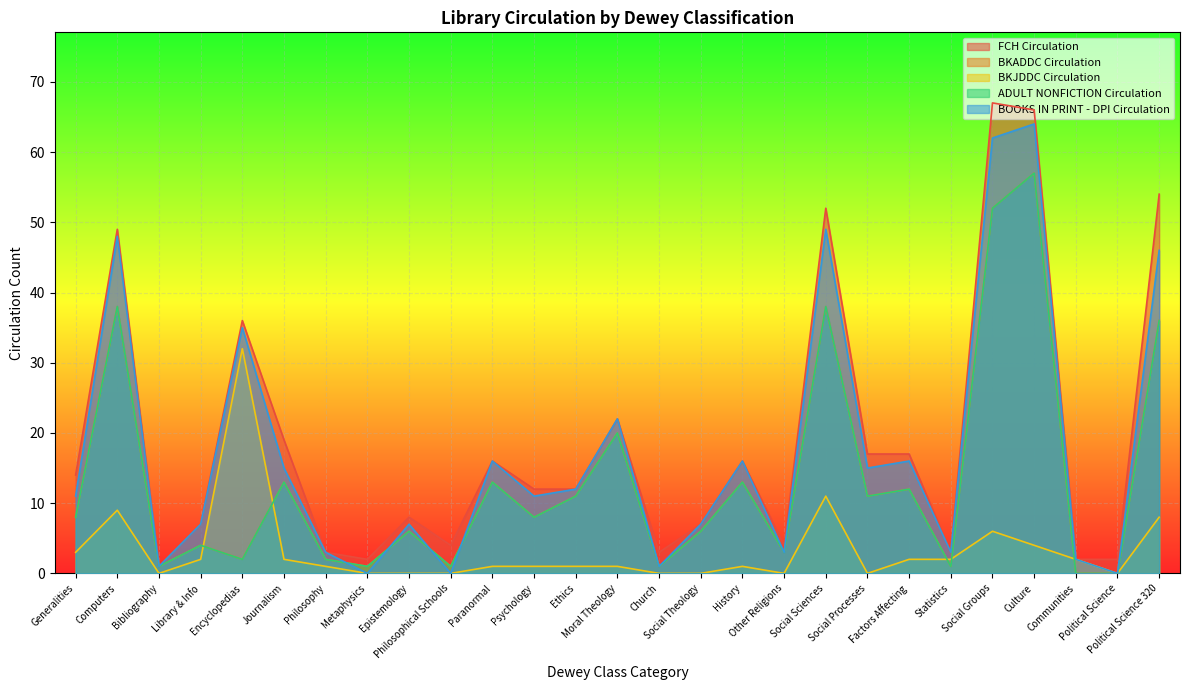

The ADULT NONFICTION Circulation series shows 38 at Social Sciences. True or false?

True